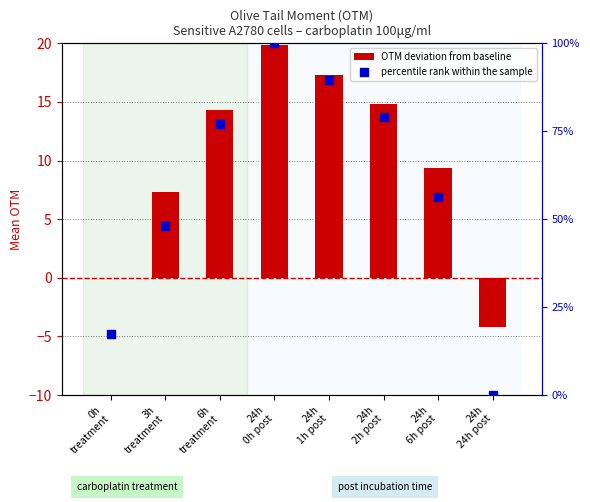

Which series has the largest total across all categories?

percentile rank within the sample